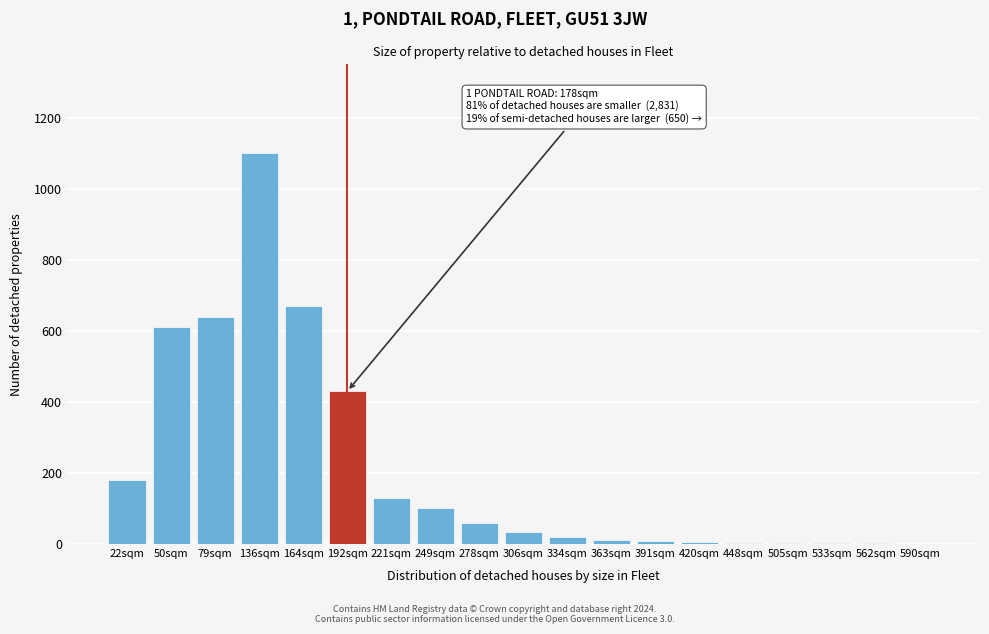

At which category does the chart reach its peak across all series?

136sqm